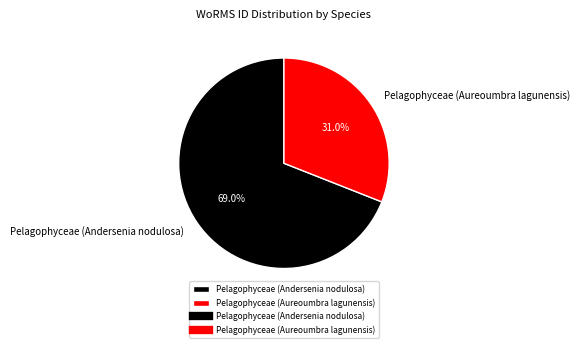

To the nearest percent, what is the difference between the largest and smallest slice percentages?

38%